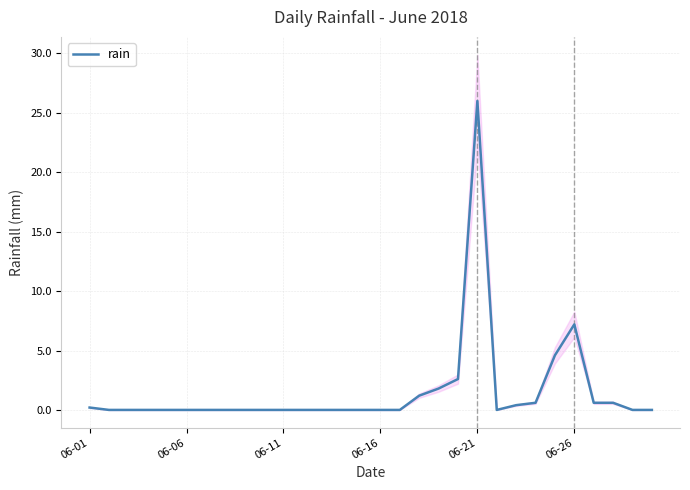

What is the sum of all values?

45.8